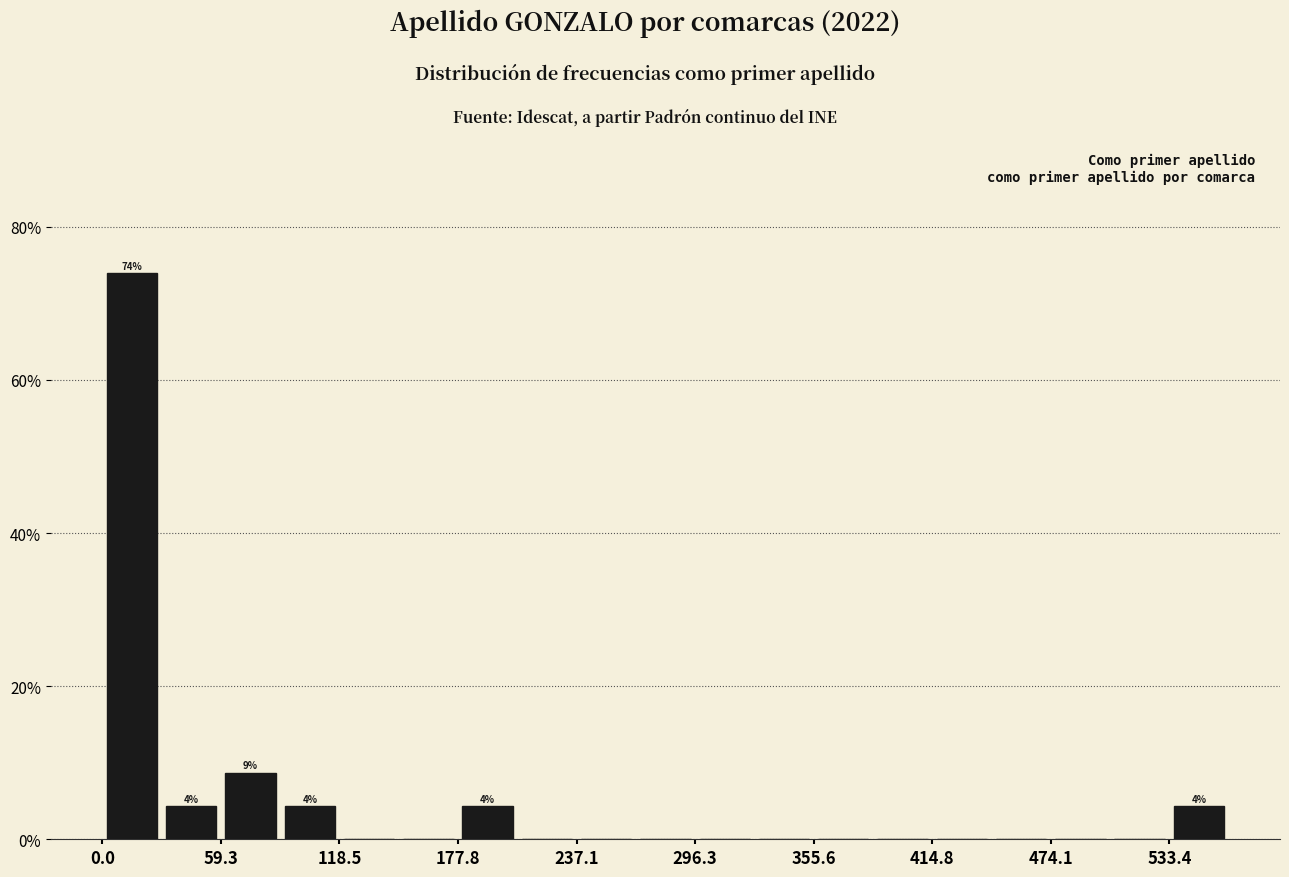

Read against the x-axis, roughly where is the centre of the tallest bar?

10